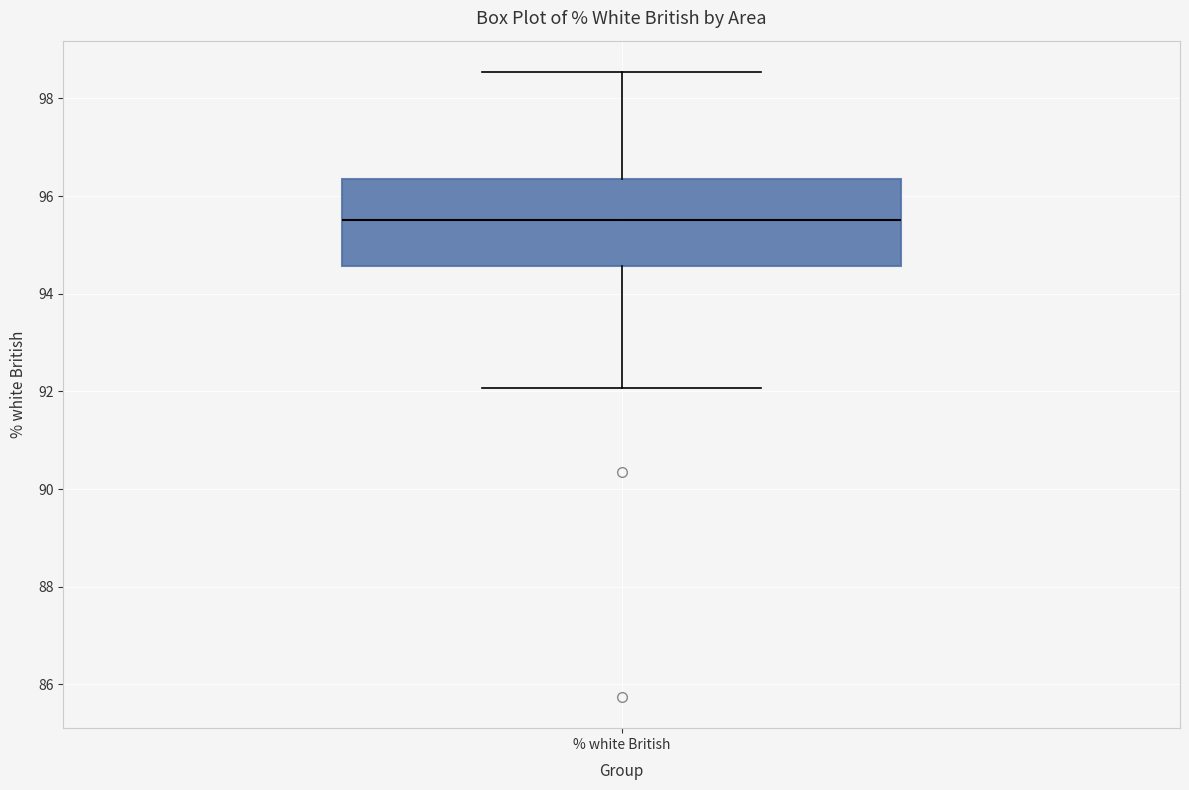

Where does the upper whisker of the box for % white British end on the y-axis? The values are not printed on the chart, so give them approximately, as read against the axis.

98.6